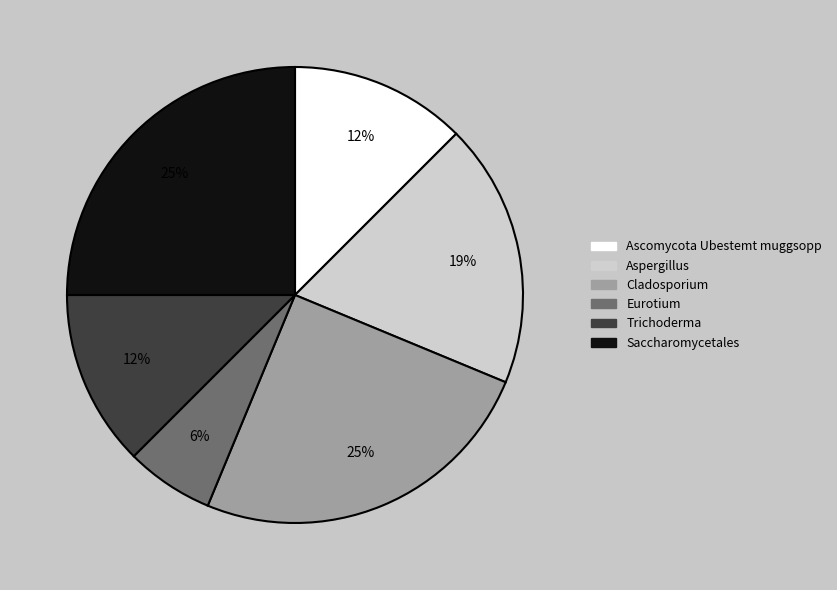

Which category has the smallest portion of the pie?

Eurotium